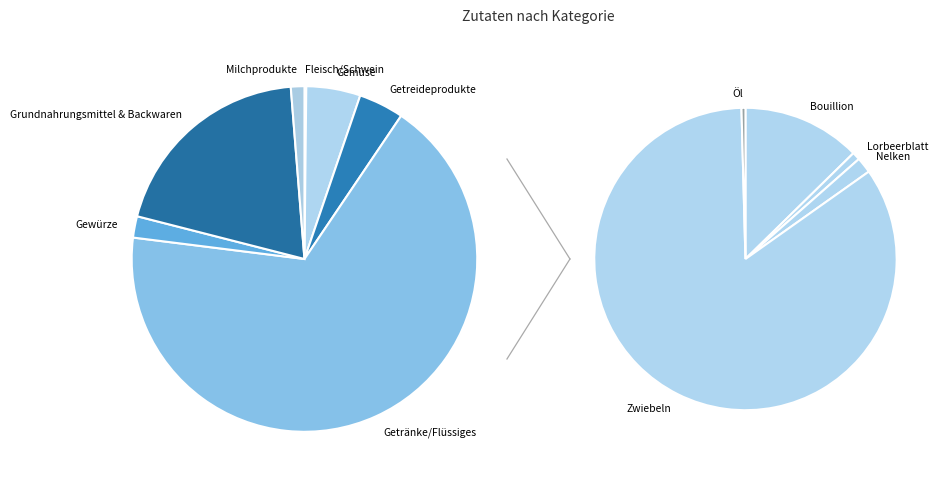

Does Getränke/Flüssiges represent more than half of the total?

Yes